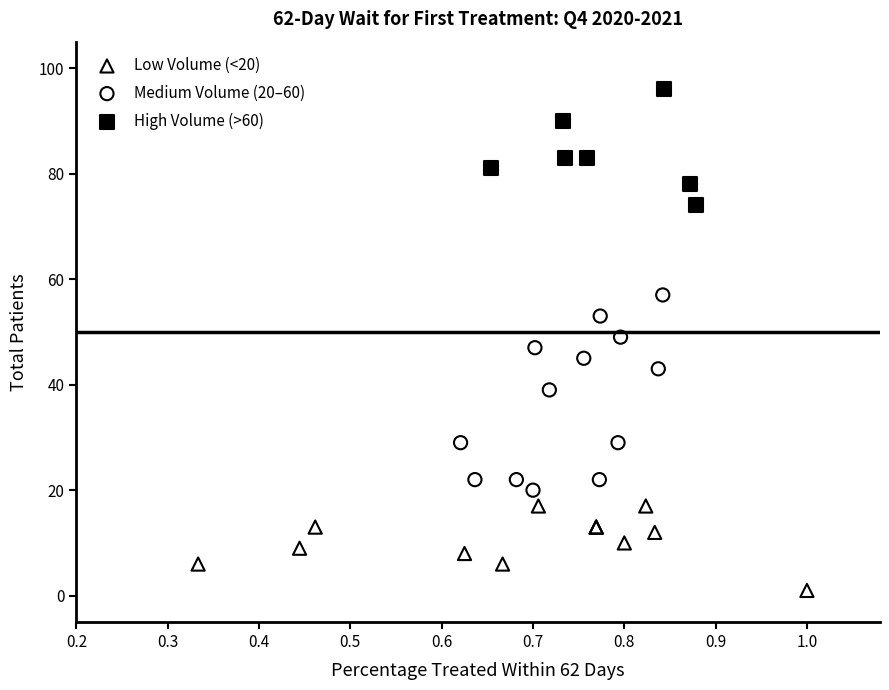

Which series has the widest spread of Y values?

Medium Volume (20–60)